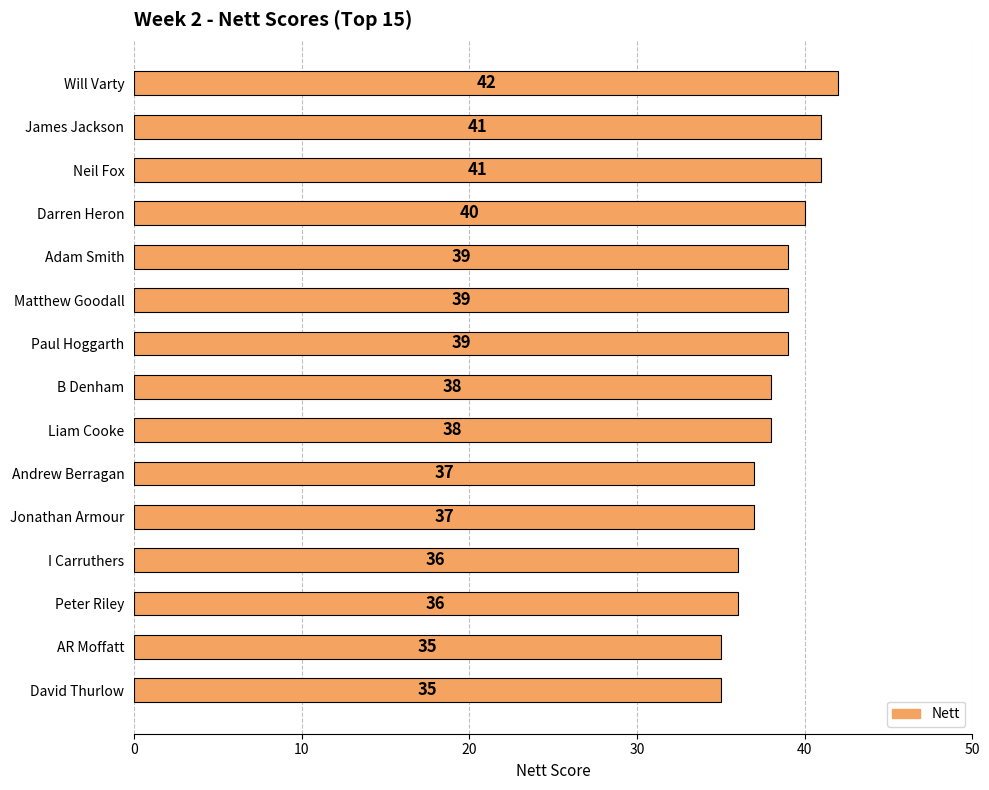

What is the ratio of the value at AR Moffatt to the value at David Thurlow?

1.0